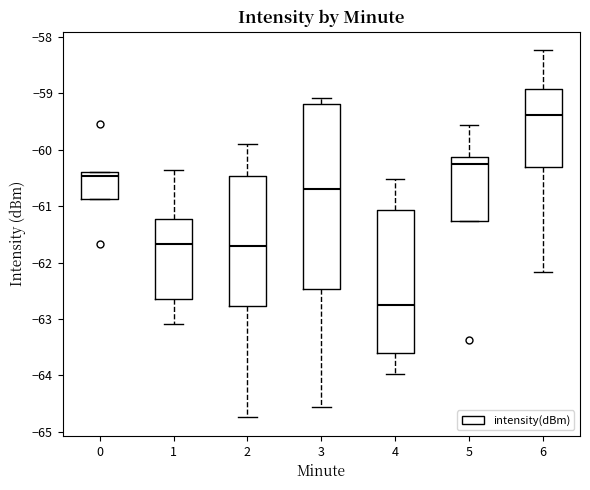

Reading left to right, transcribe this box plot: for each box, give where its median line is, the range the box spans, and where its two whiskers end, as read against the y-axis. The values are not printed on the chart, so give them approximately, as read against the axis.

0: median -60.5, box -60.9 to -60.4, whiskers -60.9 to -60.4
1: median -61.7, box -62.6 to -61.2, whiskers -63.1 to -60.4
2: median -61.7, box -62.8 to -60.5, whiskers -64.7 to -59.9
3: median -60.7, box -62.5 to -59.2, whiskers -64.6 to -59.1
4: median -62.7, box -63.6 to -61.1, whiskers -64.0 to -60.5
5: median -60.2, box -61.3 to -60.1, whiskers -61.3 to -59.6
6: median -59.4, box -60.3 to -58.9, whiskers -62.2 to -58.2